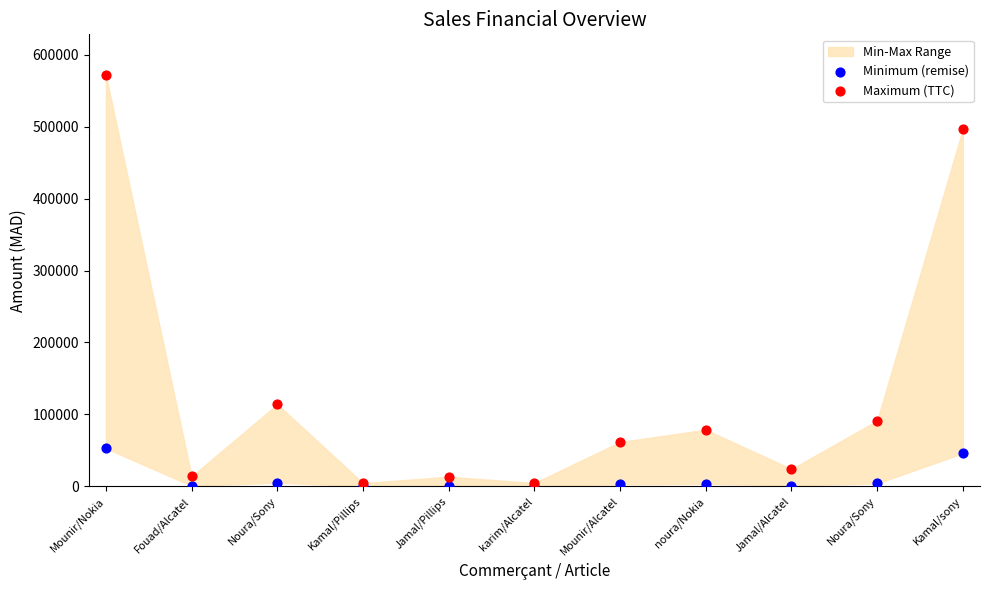

Across all series, what Y value is closest to 285756?

114000.0